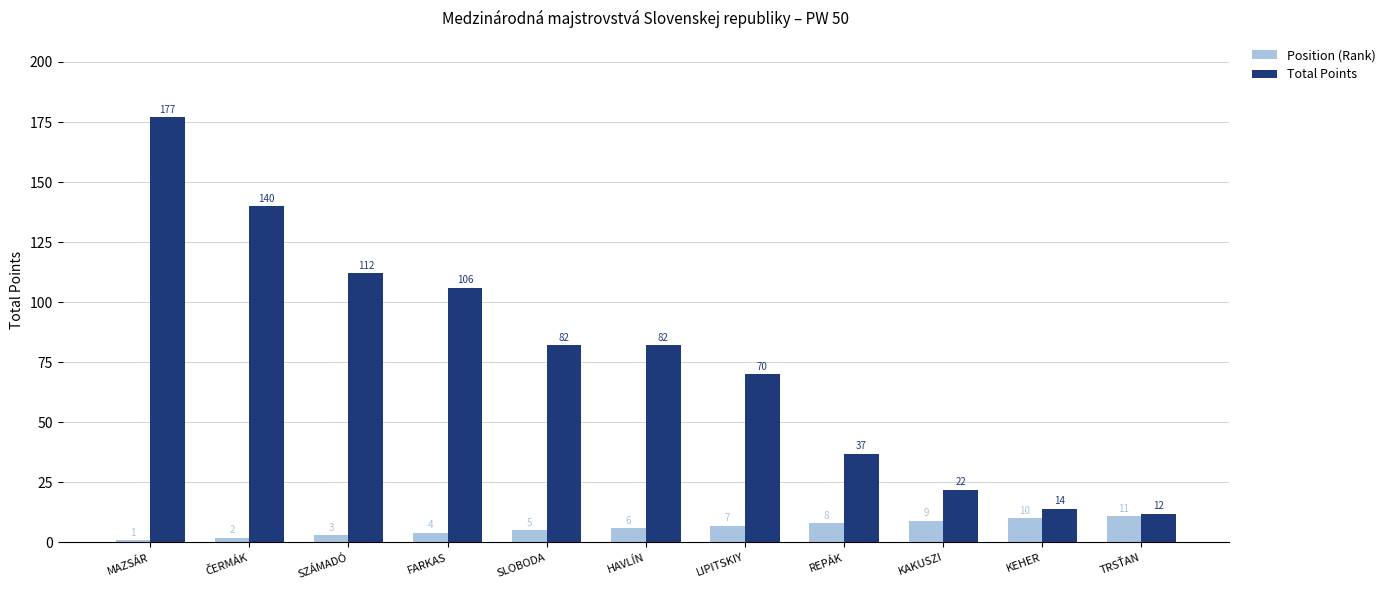

Is it true that Total Points equals 8 at KAKUSZI?

False